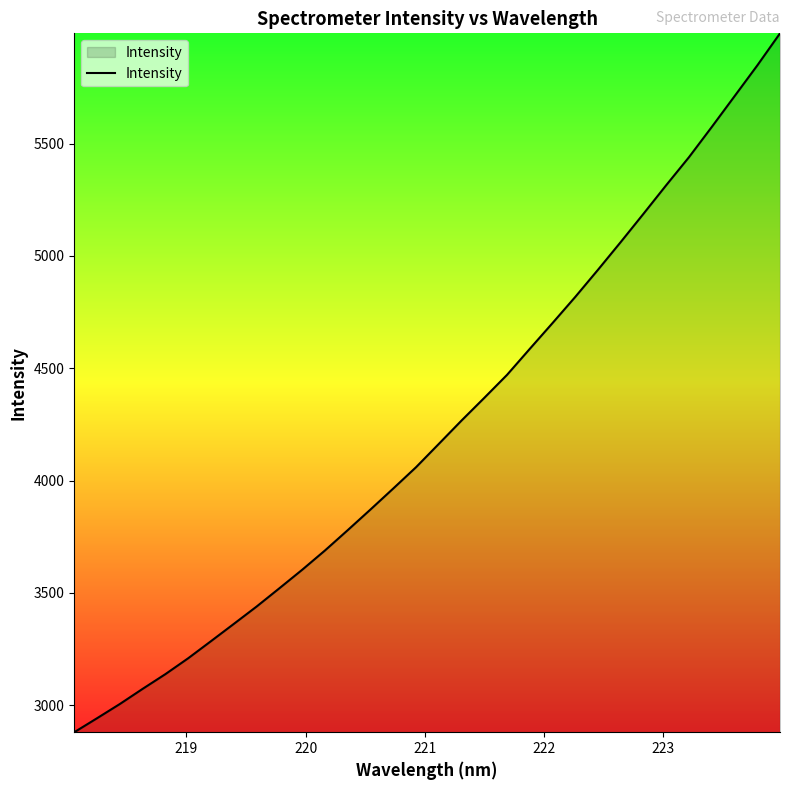

What is the difference between the maximum and minimum values?

3111.9